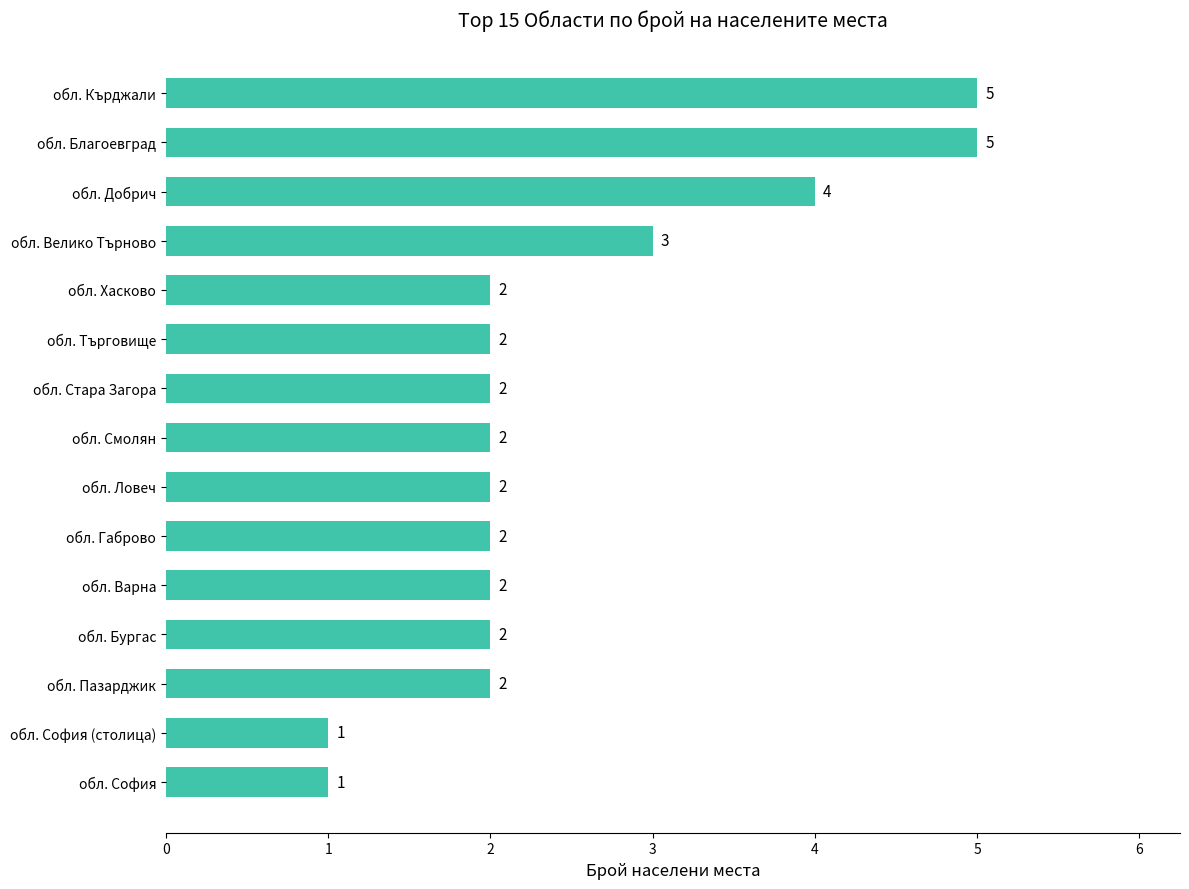

What is the difference between the second highest and minimum values?

4